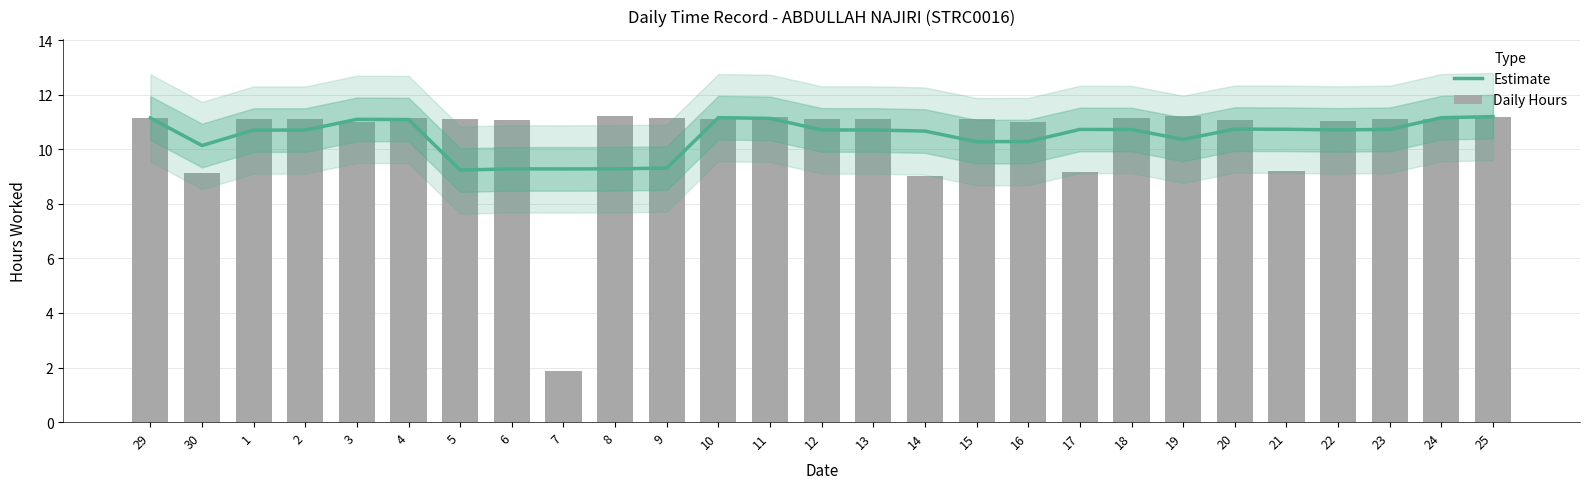

At how many categories does at least one series exceed 6?

27